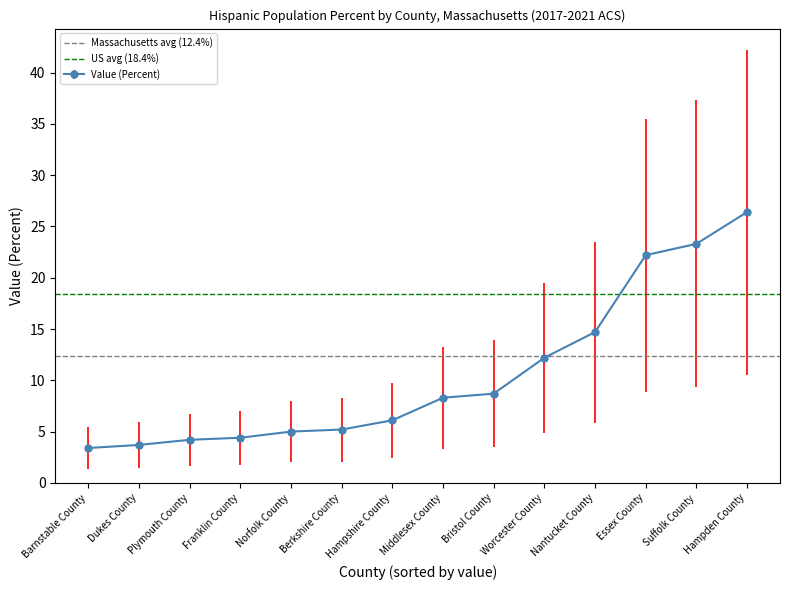

What is the label of the 2nd point from the right?

Barnstable County